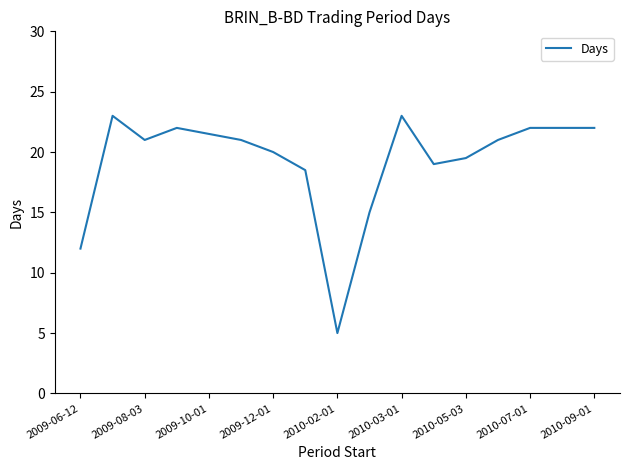

What is the smallest value displayed?

5.0